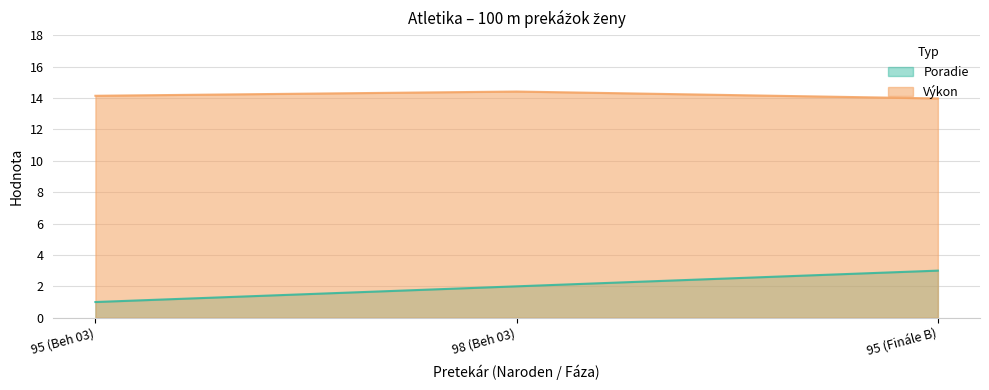

Reading left to right, list all the values displayed in this chart.

Poradie: 1.0	2.0	3.0
Výkon: 14.1	14.4	14.0